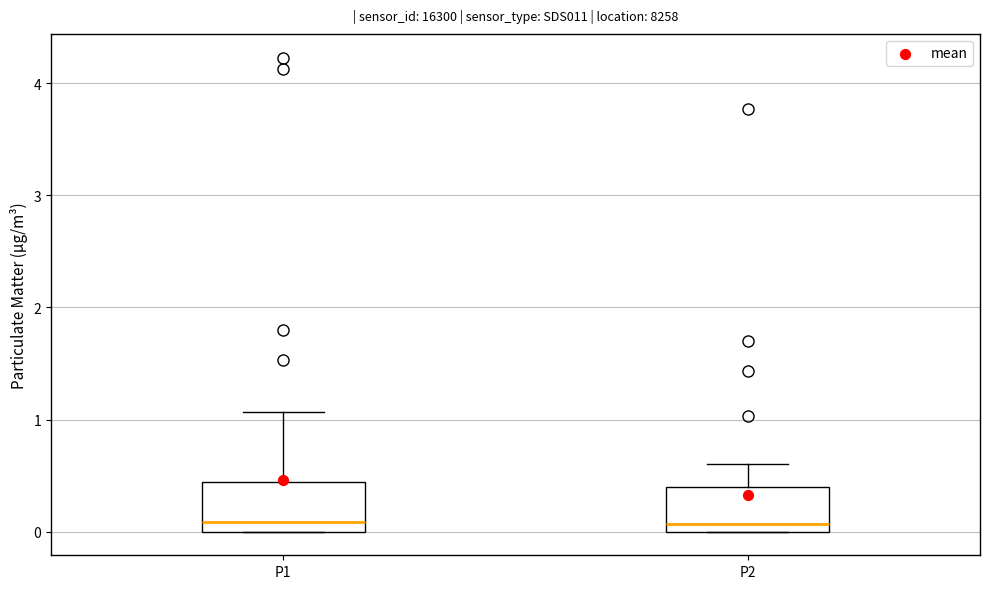

Where does the upper whisker of the box for P1 end on the y-axis? The values are not printed on the chart, so give them approximately, as read against the axis.

1.1